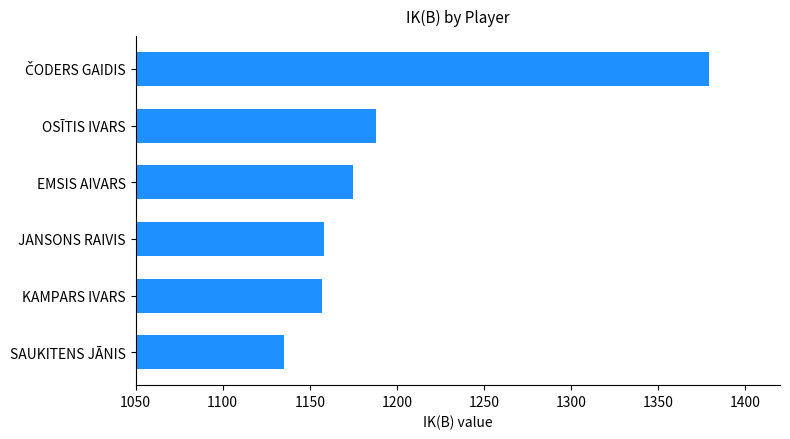

How many categories are shown in the chart?

6